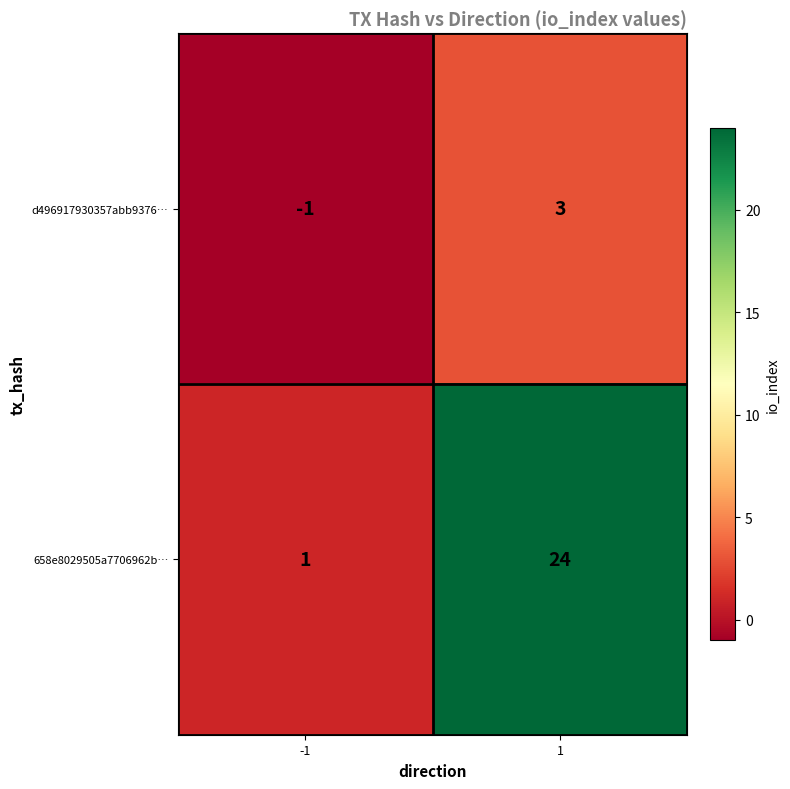

How many categories are shown in the chart?

2